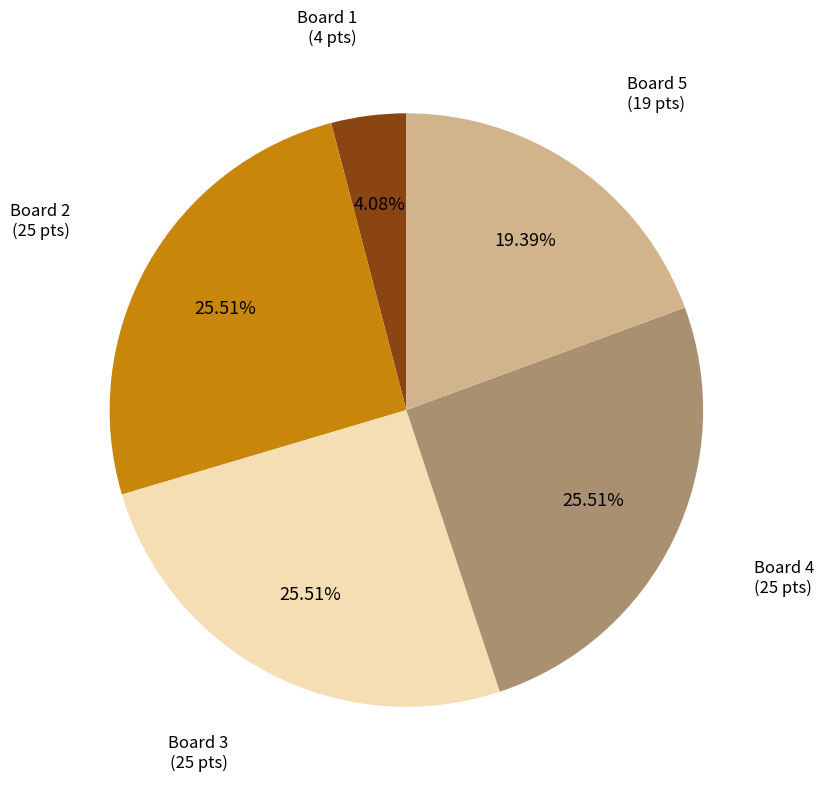

Is there a majority slice in this chart?

No